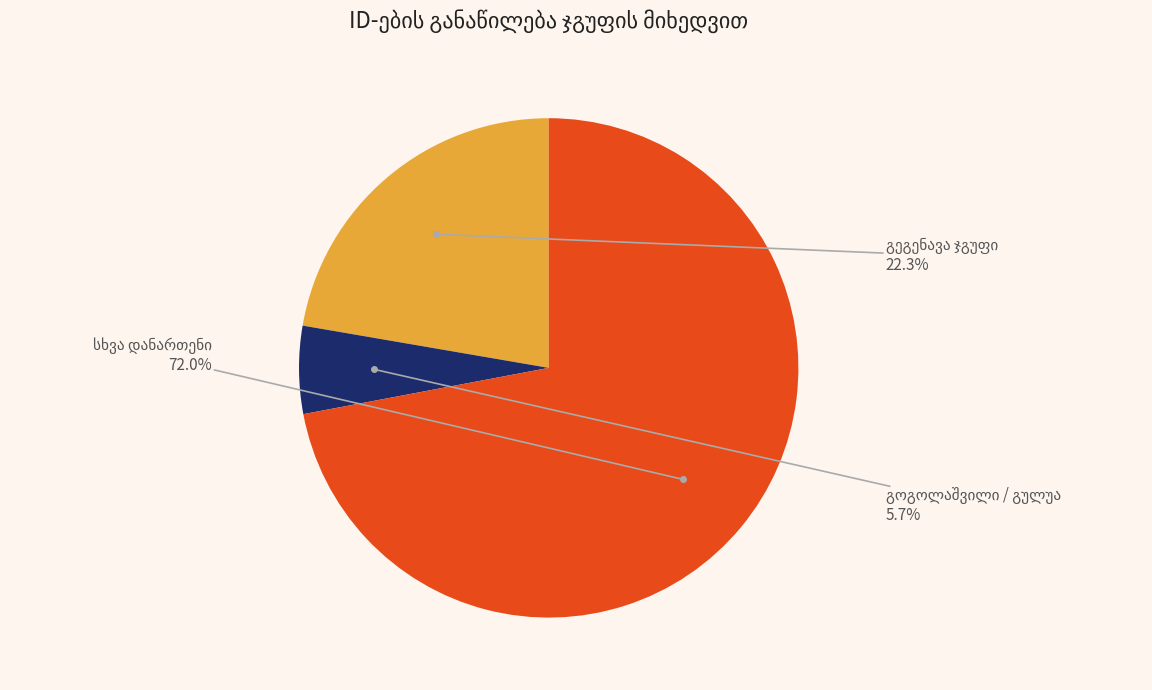

Is there any slice that represents more than half of the pie?

Yes